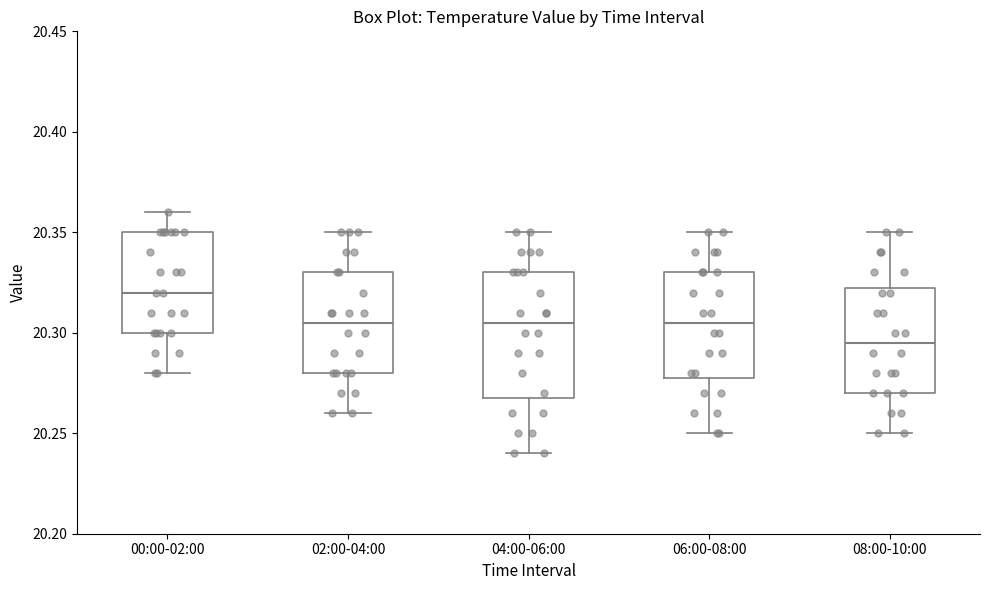

Where does the lower whisker of the box for 02:00-04:00 end on the y-axis? The values are not printed on the chart, so give them approximately, as read against the axis.

20.260